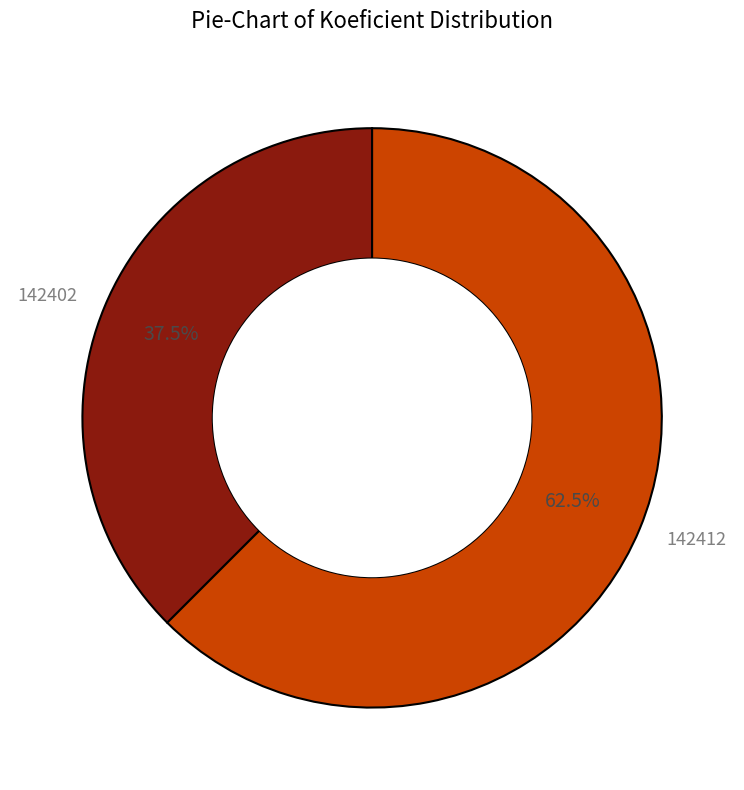

How many segments does this pie chart have?

2